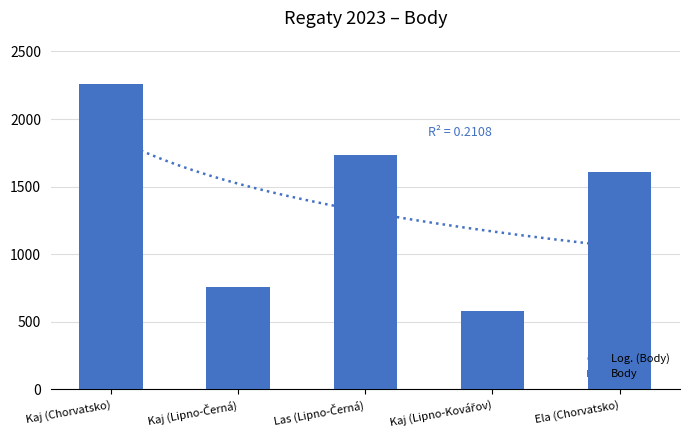

At which category is the sum across all series the highest?

Kaj (Chorvatsko)